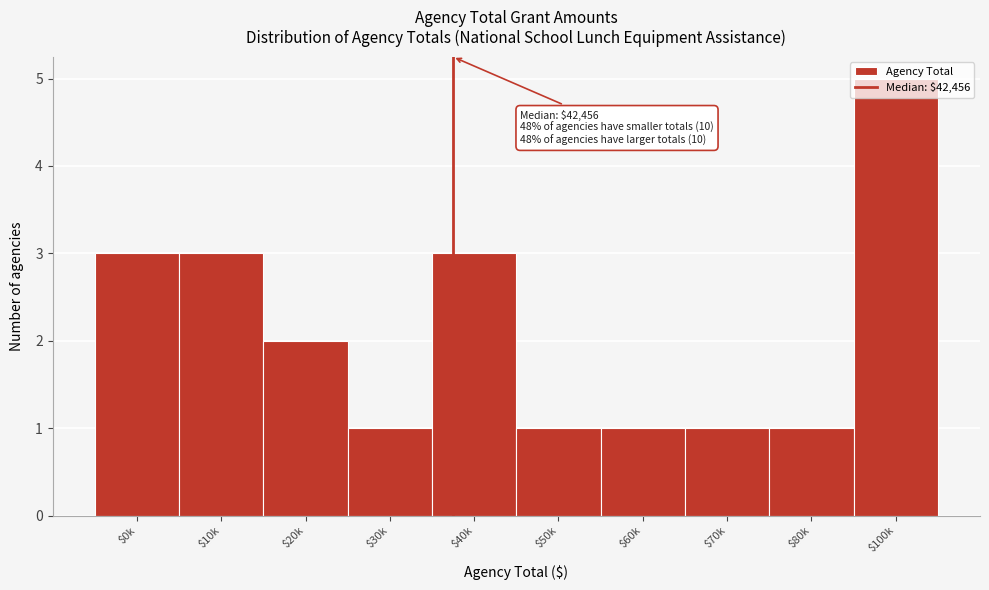

Which category has the highest value across all series?

$100k